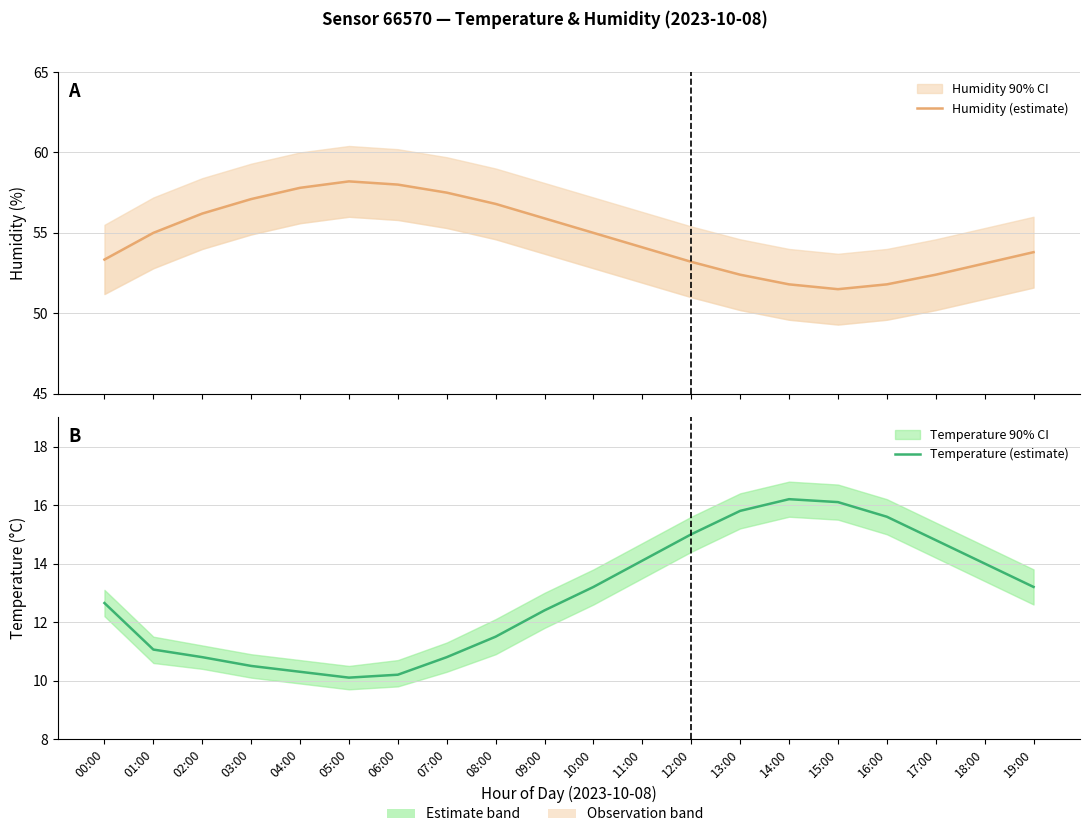

Reading left to right, list all the values displayed in this chart.

Humidity (estimate): 53.3	55.0	56.2	57.1	57.8	58.2	58.0	57.5	56.8	55.9	55.0	54.1	53.2	52.4	51.8	51.5	51.8	52.4	53.1	53.8
Temperature (estimate): 12.7	11.1	10.8	10.5	10.3	10.1	10.2	10.8	11.5	12.4	13.2	14.1	15.0	15.8	16.2	16.1	15.6	14.8	14.0	13.2